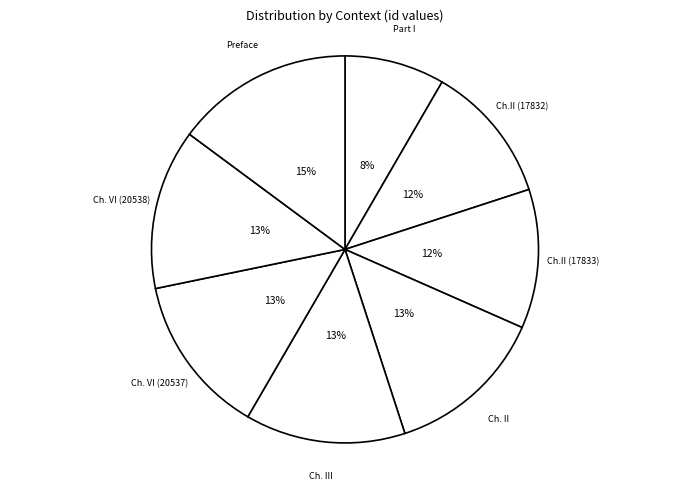

How many slices are in this pie chart?

8